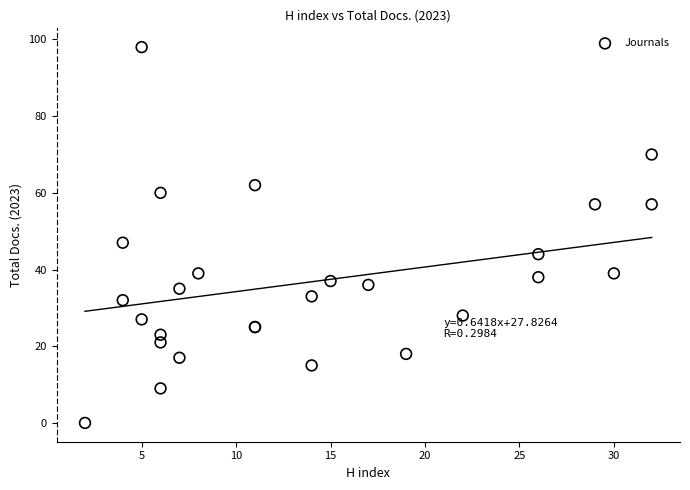

What Y value in the scatter plot is closest to 49?

47